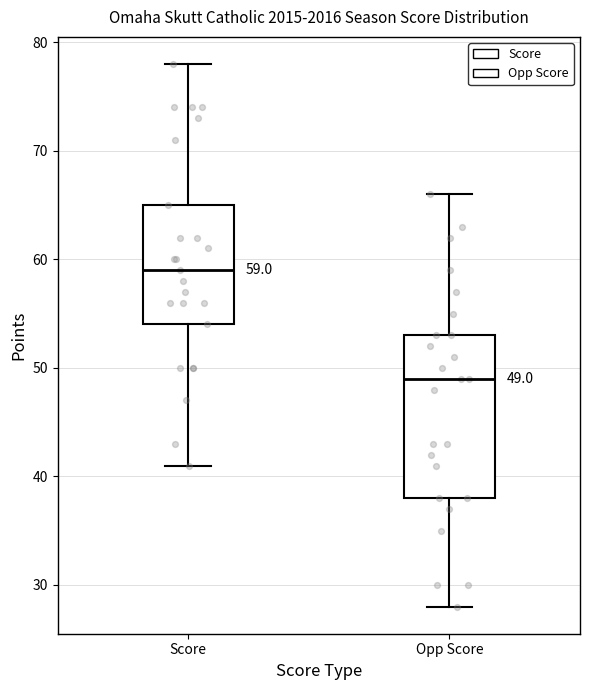

Which box has the lowest median line?

Opp Score